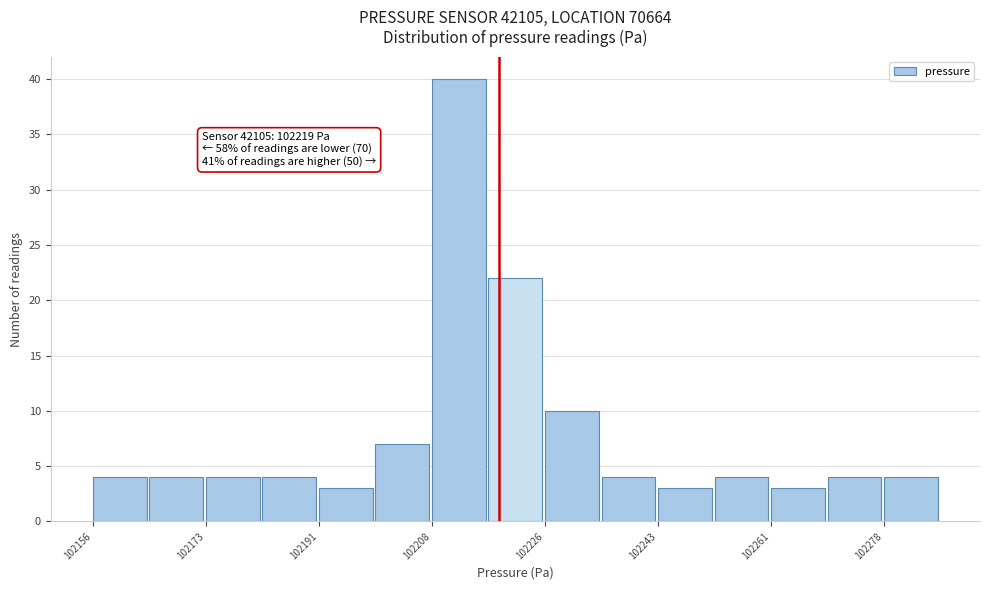

Over which range of the x-axis is the bar tallest?

102208 to 102218